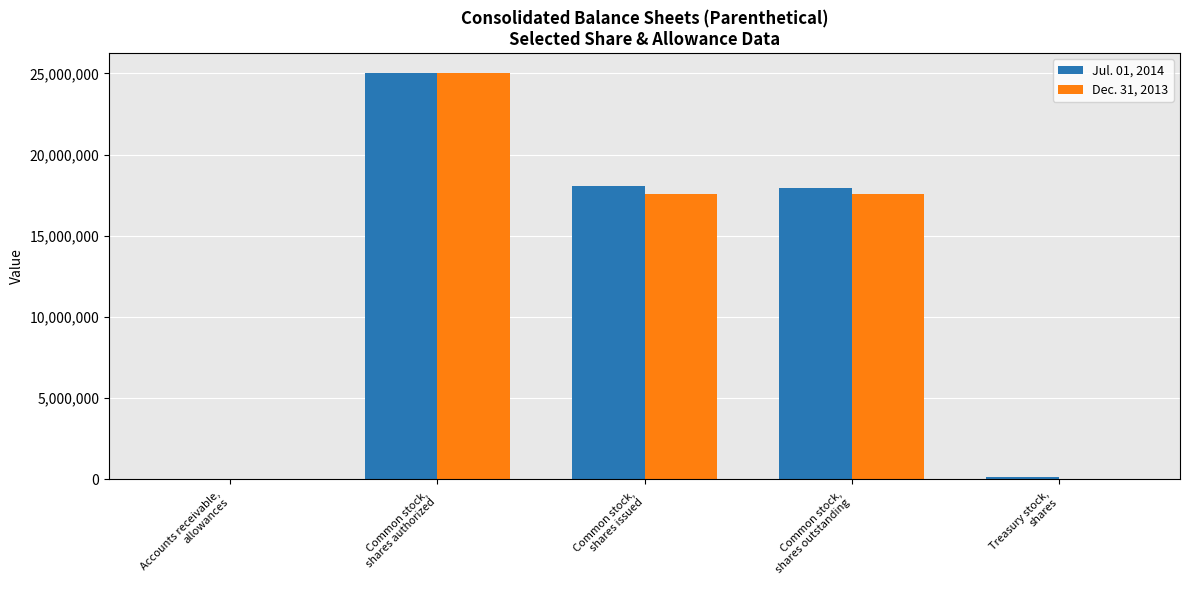

What is the greatest value displayed?

25000000